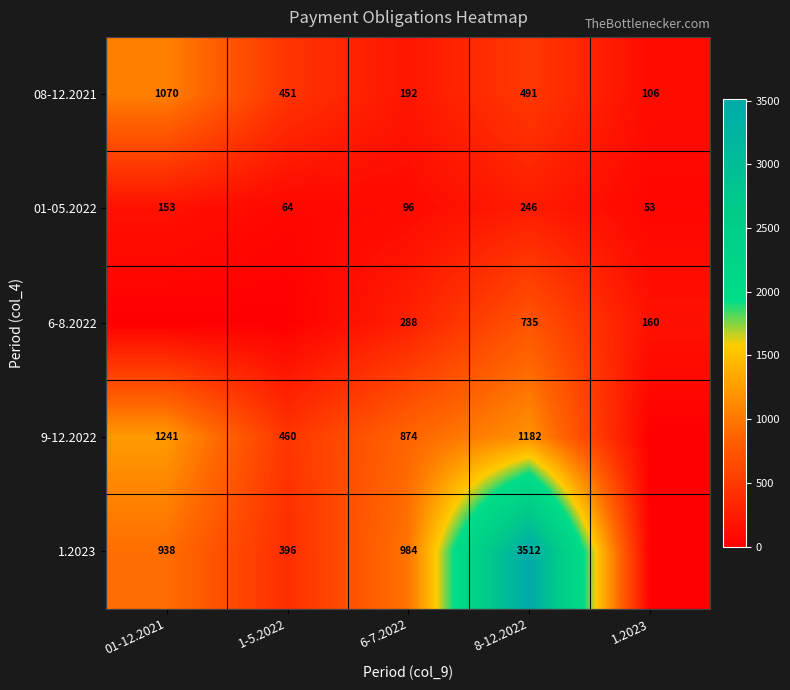

Read the 08-12.2021 value at 1.2023.

106